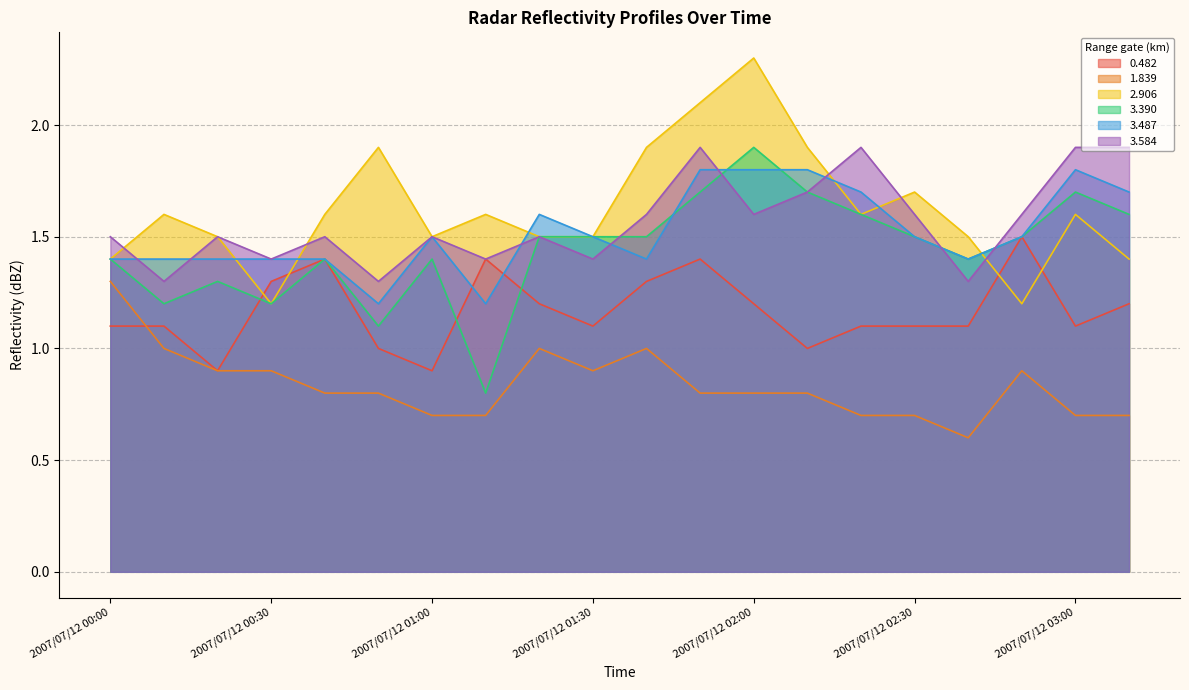

Which series changed the most between 2007/07/12 00:50 and 2007/07/12 02:50?

2.906